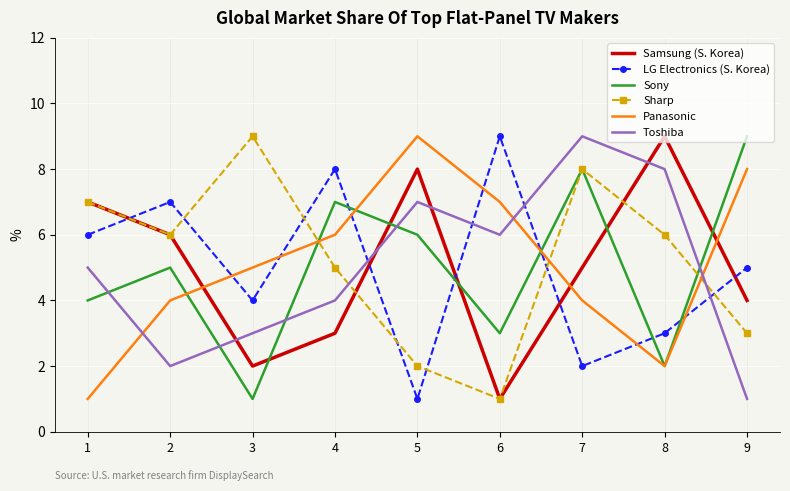

Between 3 and 6, which series saw the biggest shift?

Sharp